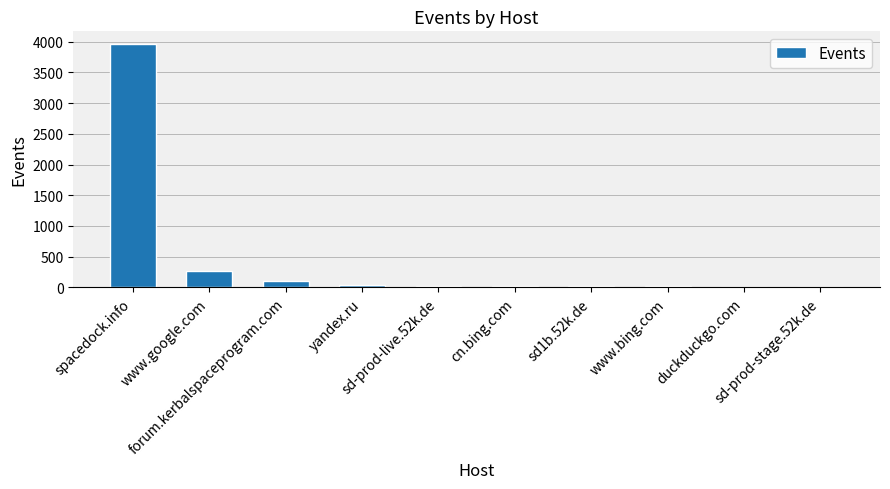

What is the maximum value shown in the chart?

3970